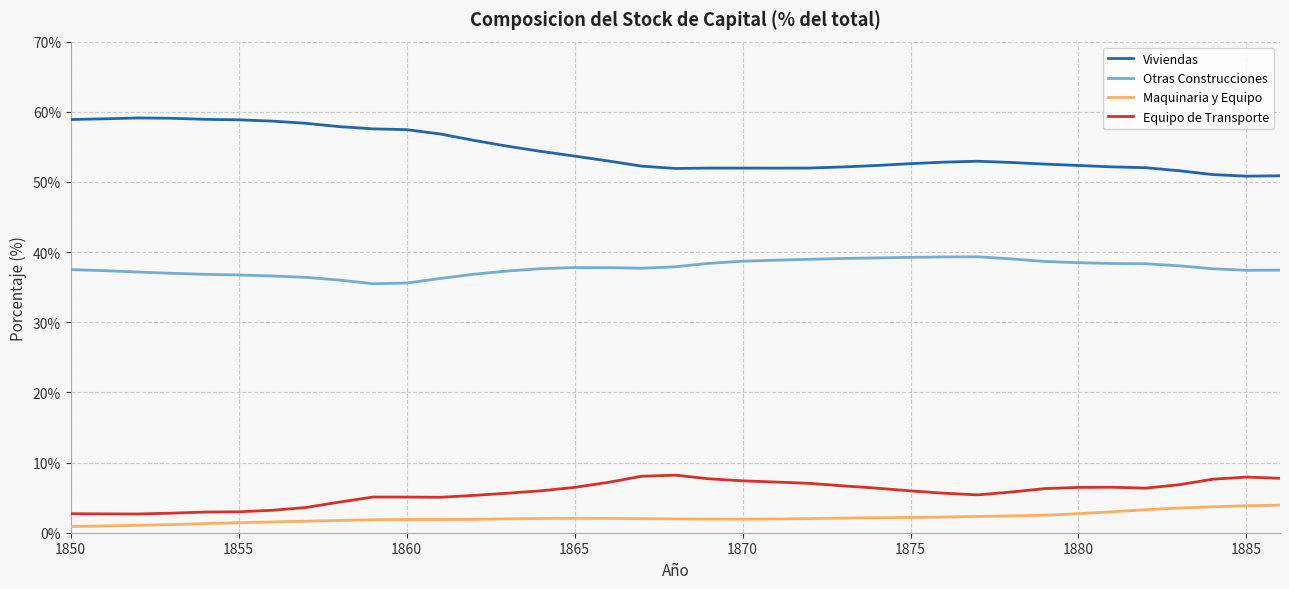

True or false: Equipo de Transporte and Maquinaria y Equipo intersect in this chart.

False